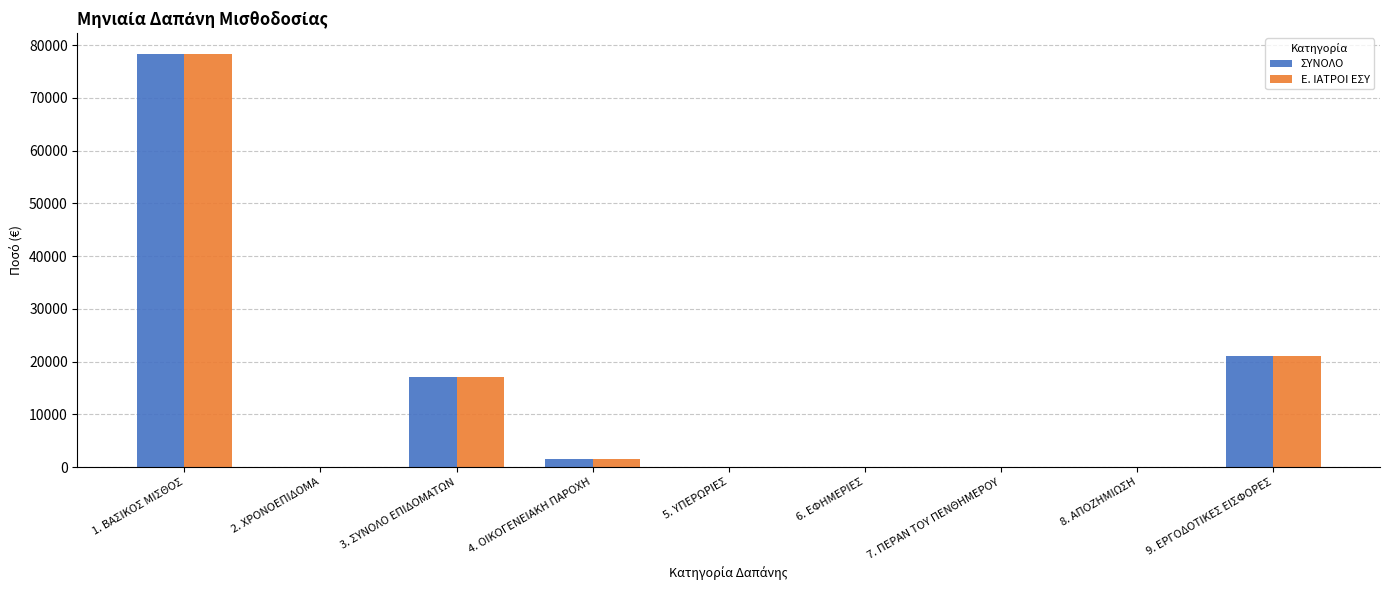

How many series are shown in this chart?

2